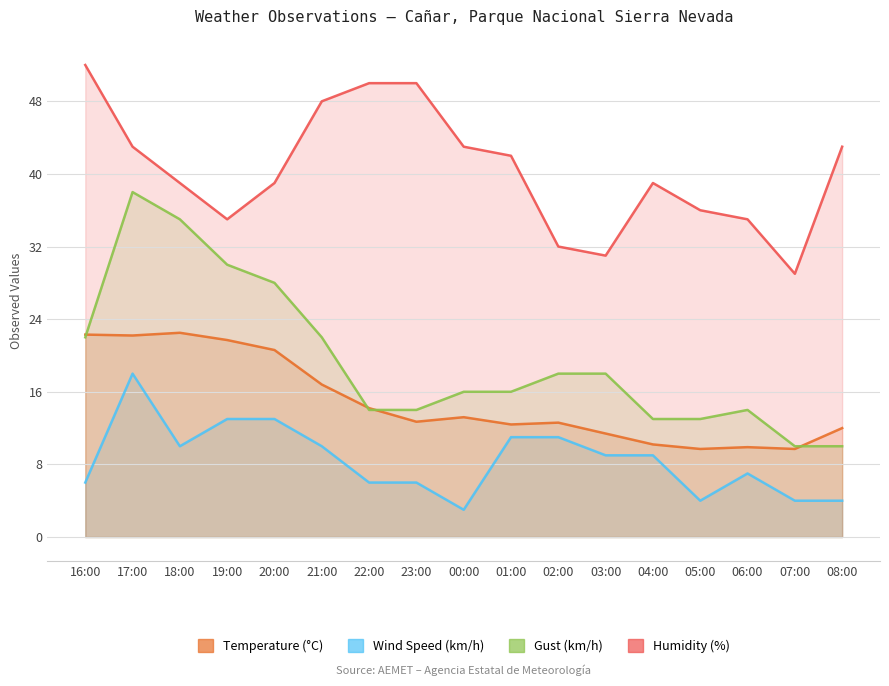

True or false: Humidity (%) and Gust (km/h) intersect in this chart.

False